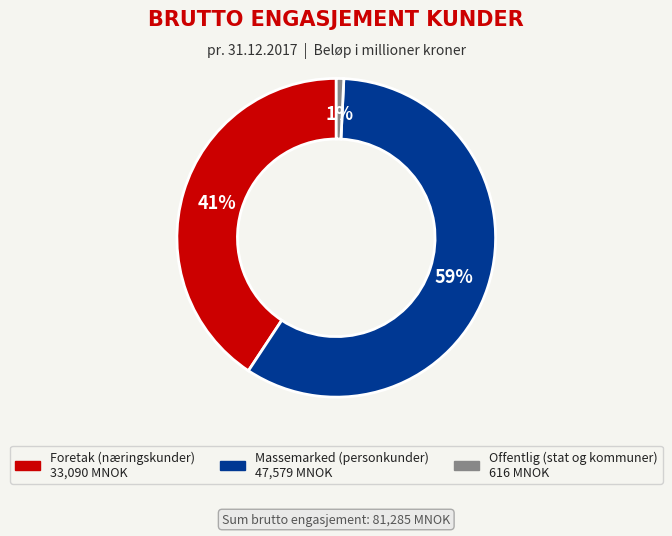

Rank the categories by value from lowest to highest.

Offentlig (stat og kommuner), Foretak (næringskunder), Massemarked (personkunder)